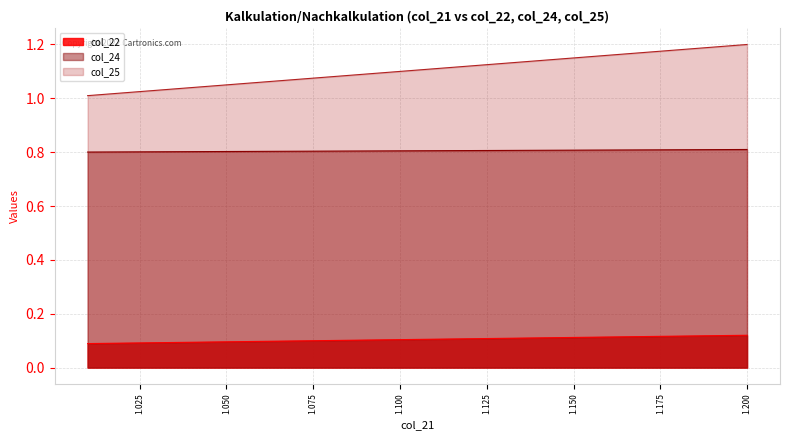

Is it true that col_24 equals 0.8 at 1.16?

True